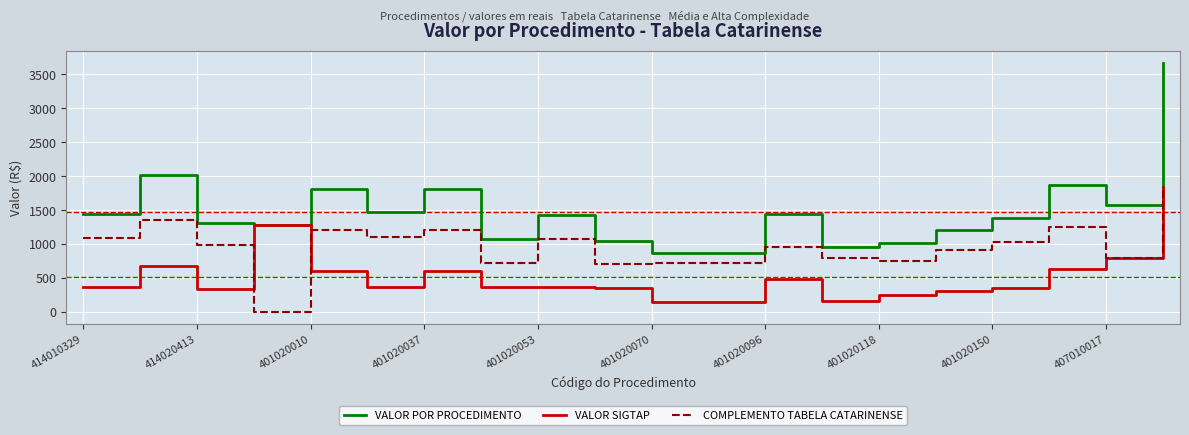

Which series has the largest range (max minus min)?

VALOR POR PROCEDIMENTO